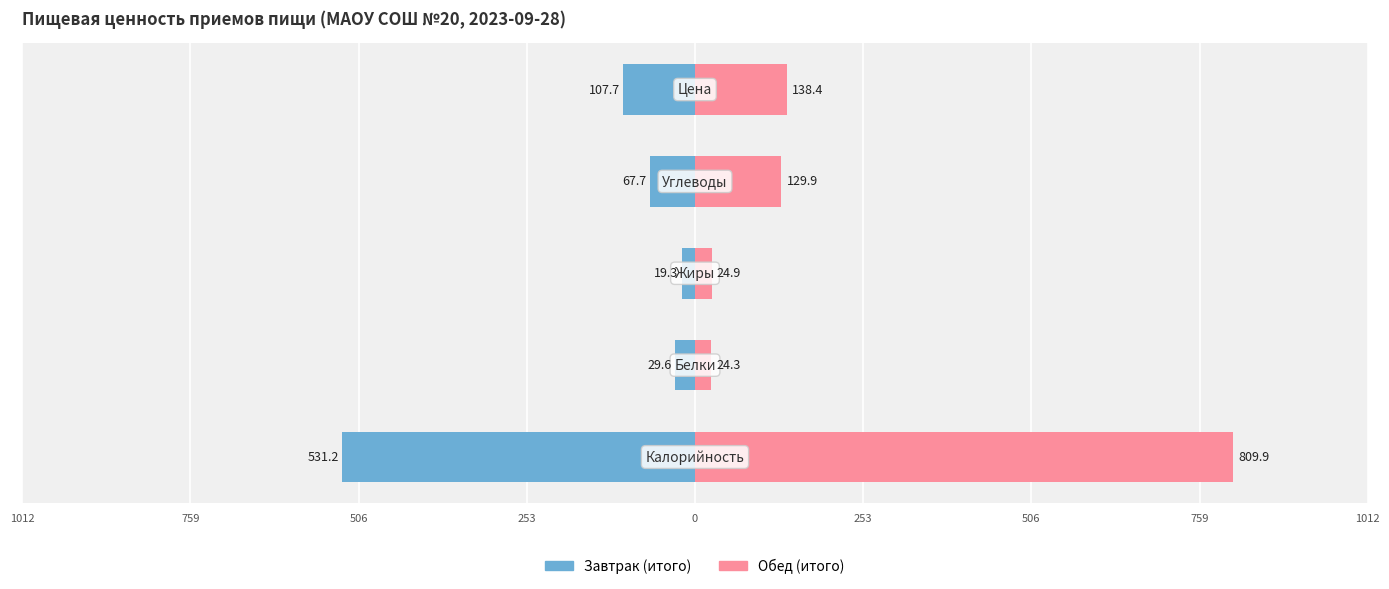

List the series in order of their overall mean, highest first.

Обед (итого), Завтрак (итого)